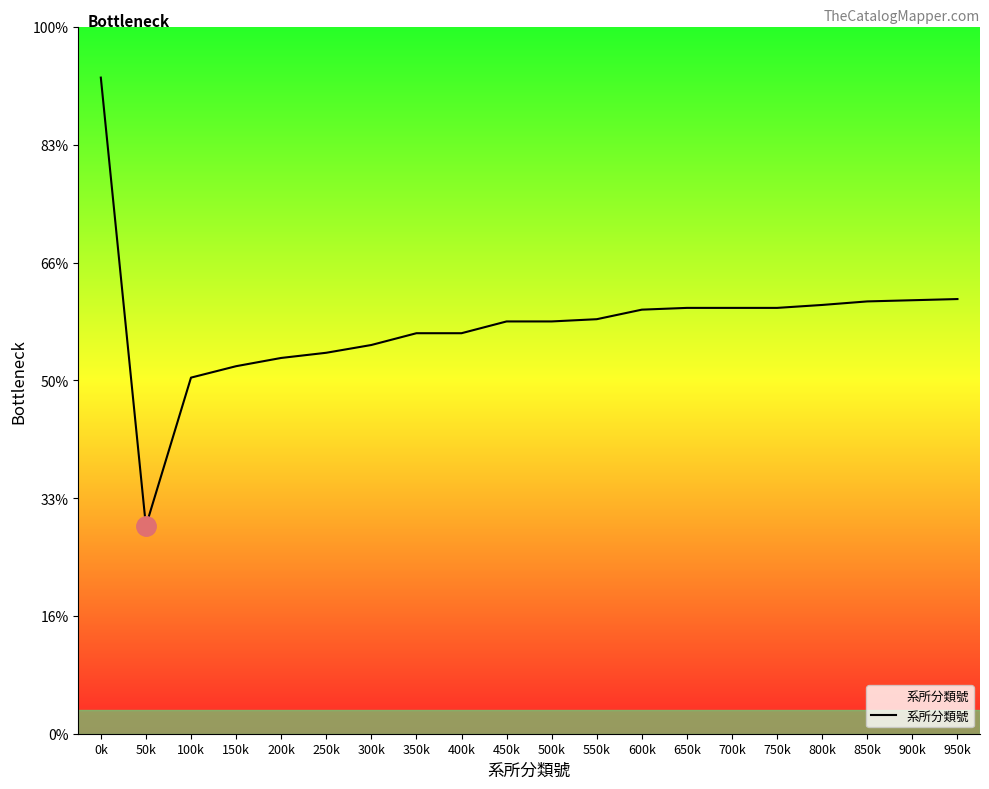

Does the chart have visible grid lines?

No